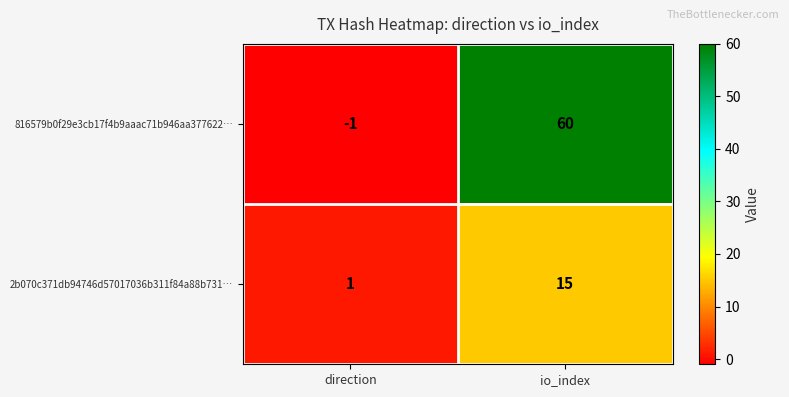

At which label is 2b070c371db94746d57017036b311f84a88b731… closest to 8?

direction